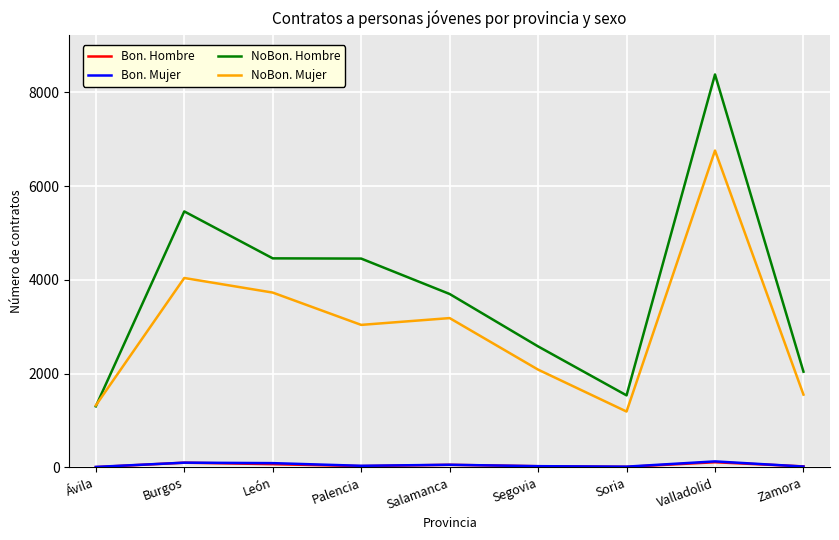

Between Valladolid and Zamora, which series saw the biggest shift?

NoBon. Hombre